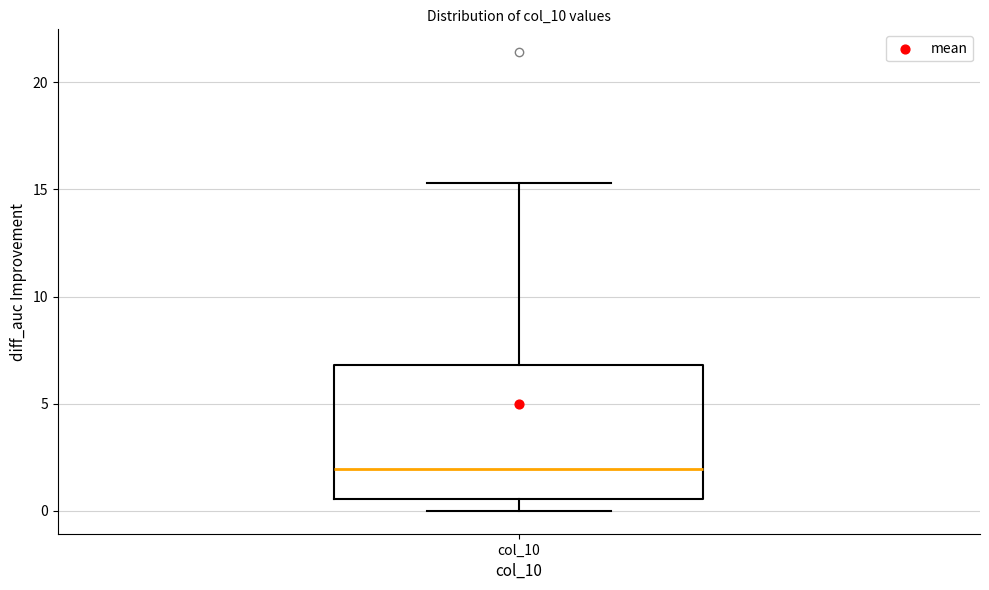

Read this box plot against the y-axis: the position of the median line, the range covered by the box, and the ends of both whiskers. The values are not printed on the chart, so give them approximately, as read against the axis.

median 2.0, box 0.5 to 7.0, whiskers 0.0 to 15.5